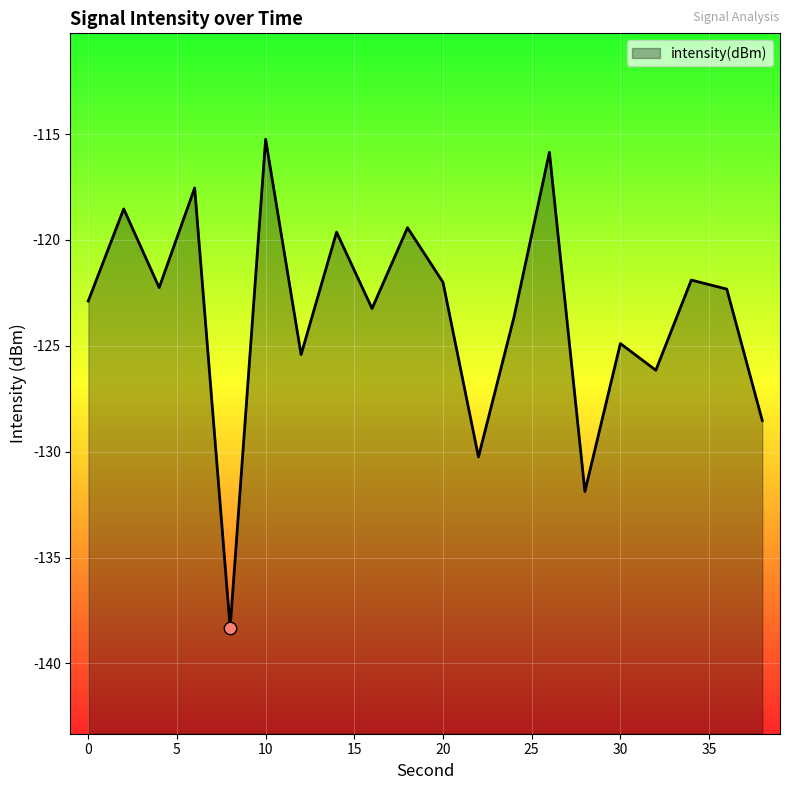

Between 28 and 30, which is larger?

30